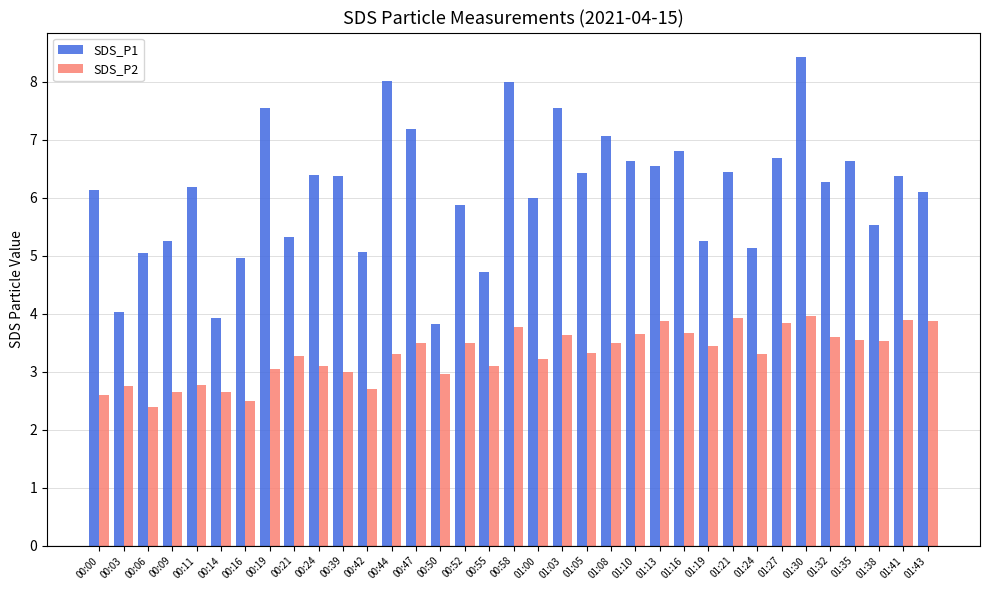

At which category is the sum across all series the highest?

01:30